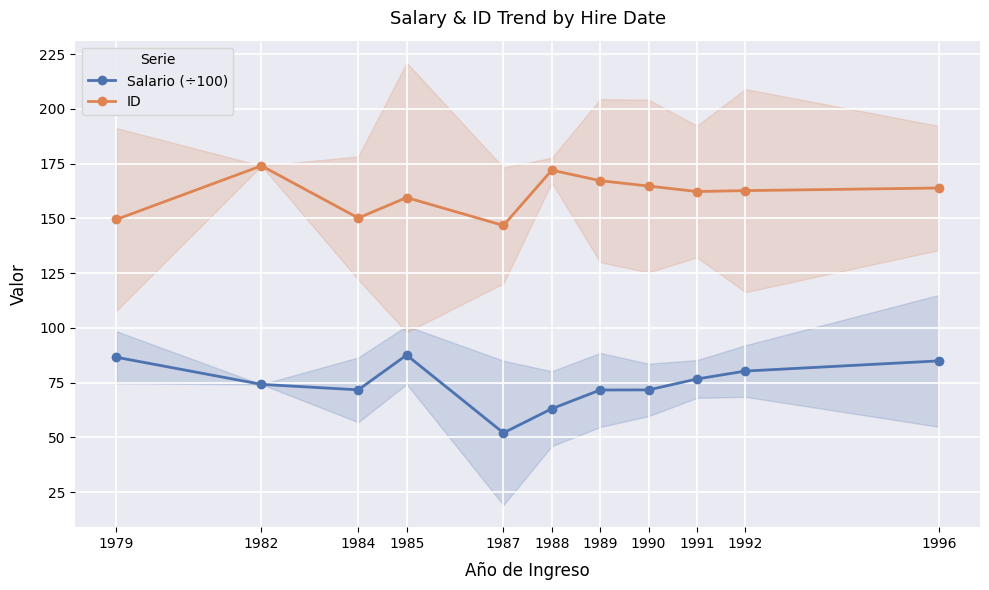

Reading left to right, list all the values displayed in this chart.

Salario (÷100): 1979=86.6	1982=74.2	1984=71.7	1985=87.6	1987=52.1	1988=63.1	1989=71.7	1990=71.7	1991=76.7	1992=80.3	1996=84.9
ID: 1979=149.5	1982=174.0	1984=150.2	1985=159.5	1987=146.8	1988=172.0	1989=167.2	1990=164.8	1991=162.2	1992=162.7	1996=163.9